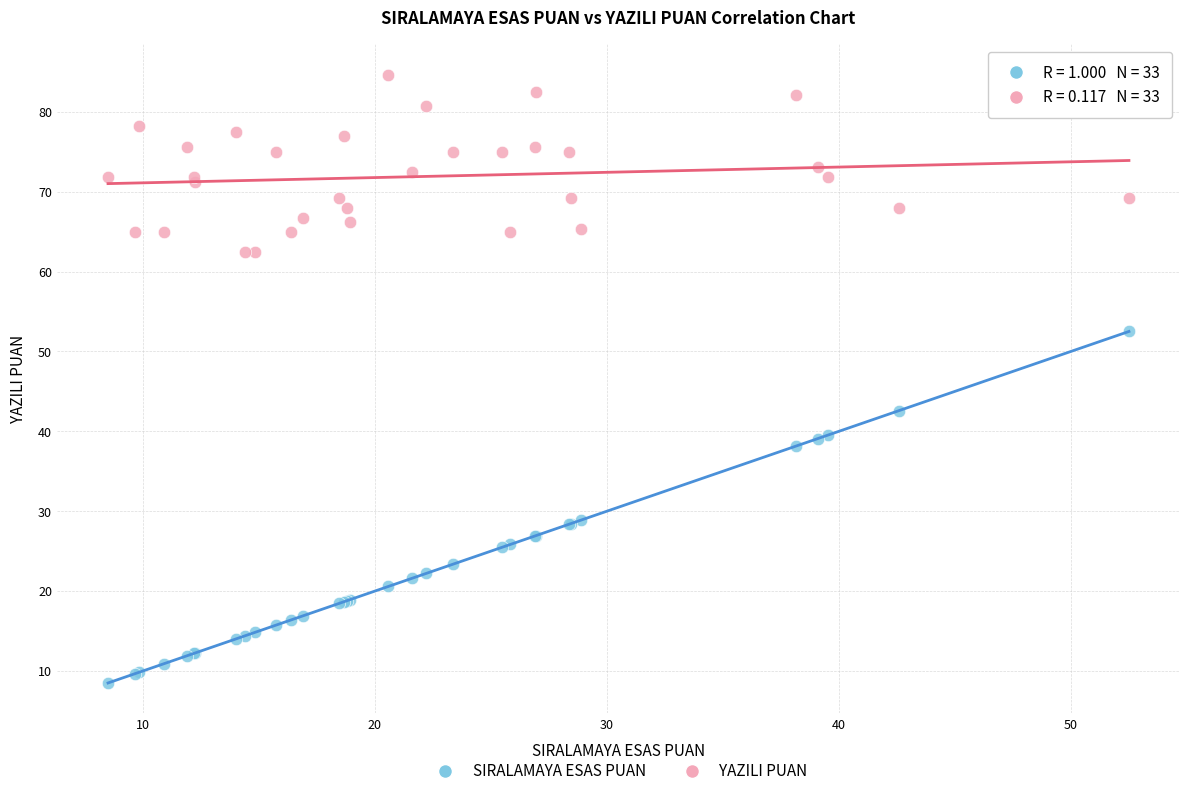

What are all the series names shown in the legend?

SIRALAMAYA ESAS PUAN, YAZILI PUAN